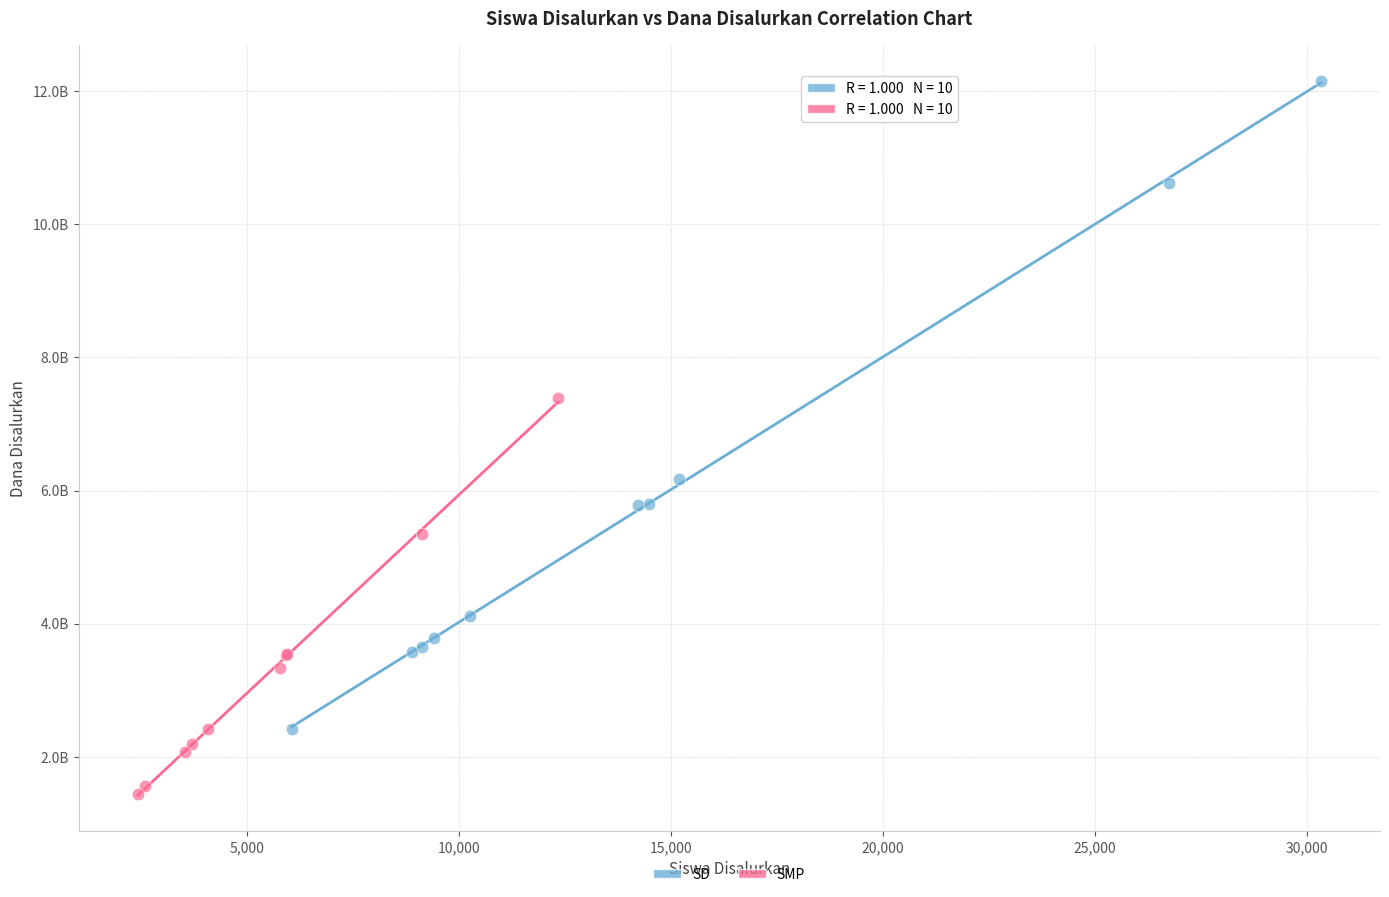

What are all the series names shown in the legend?

SD, SMP